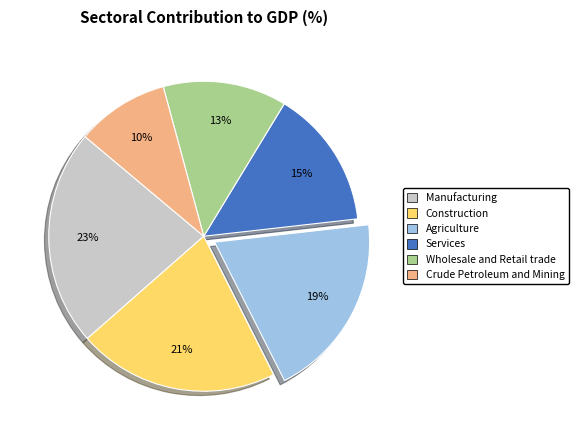

To the nearest percent, what is the average slice percentage?

17%